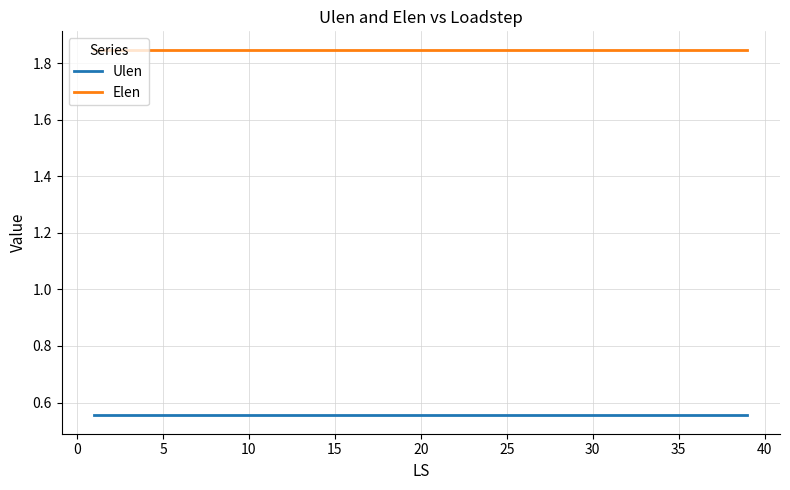

List the series in order of their peak value, lowest first.

Ulen, Elen